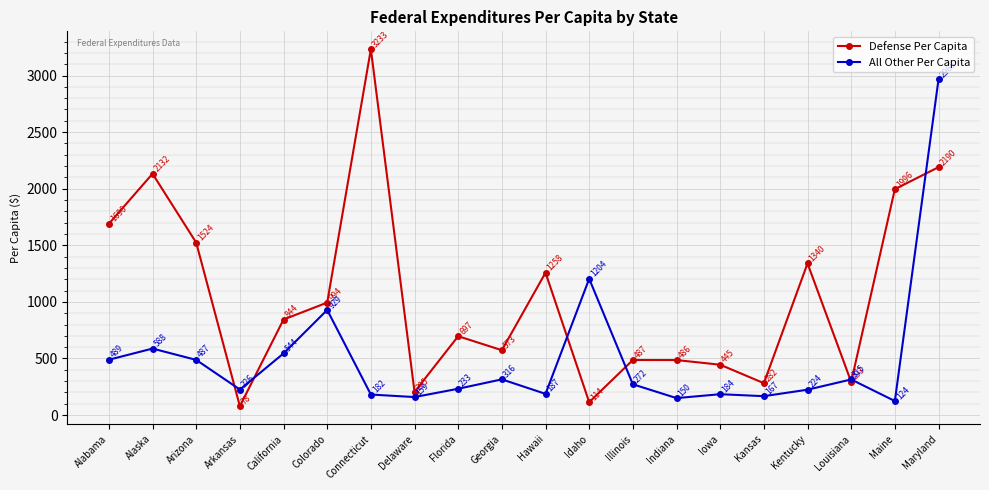

What is the maximum value for Defense Per Capita?

3232.5